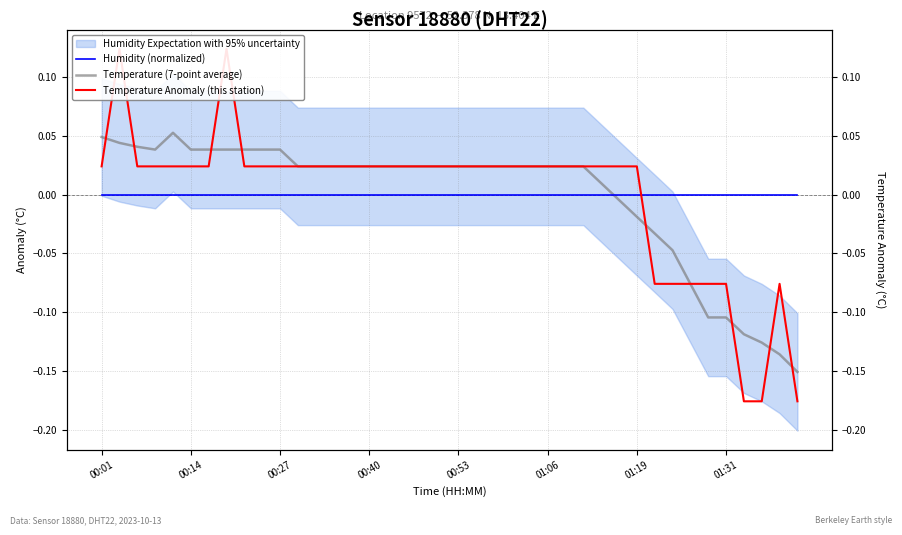

What is the difference between the maximum and minimum values in the Temperature (7-point average) series?

0.2